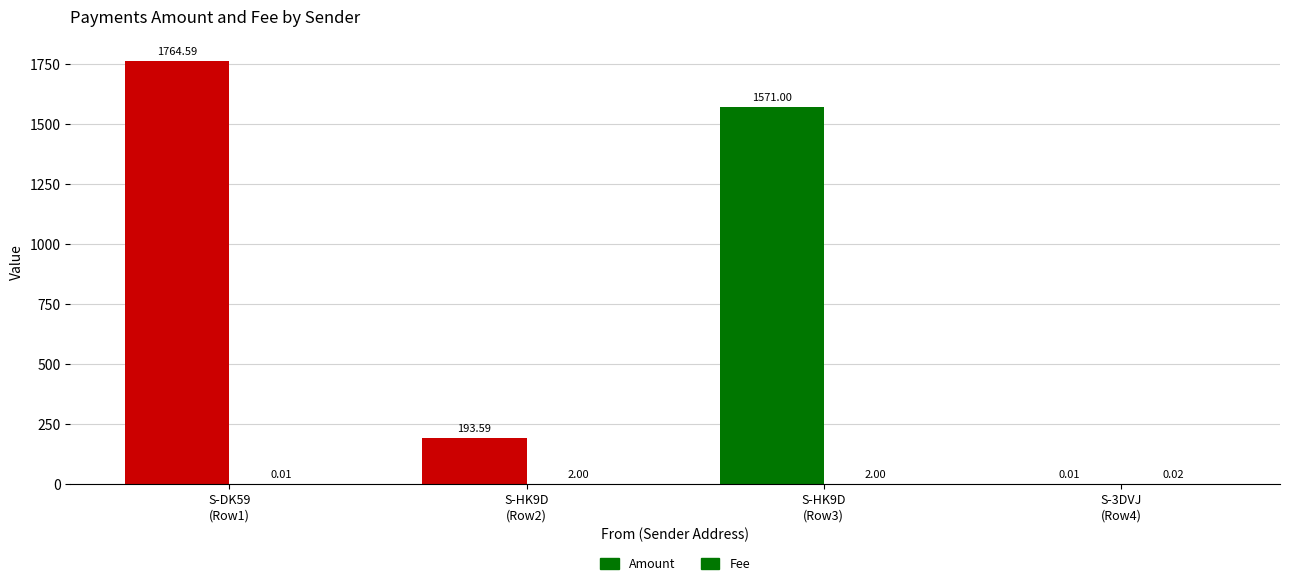

The Amount series shows 1571.0 at S-HK9D
(Row3). True or false?

True